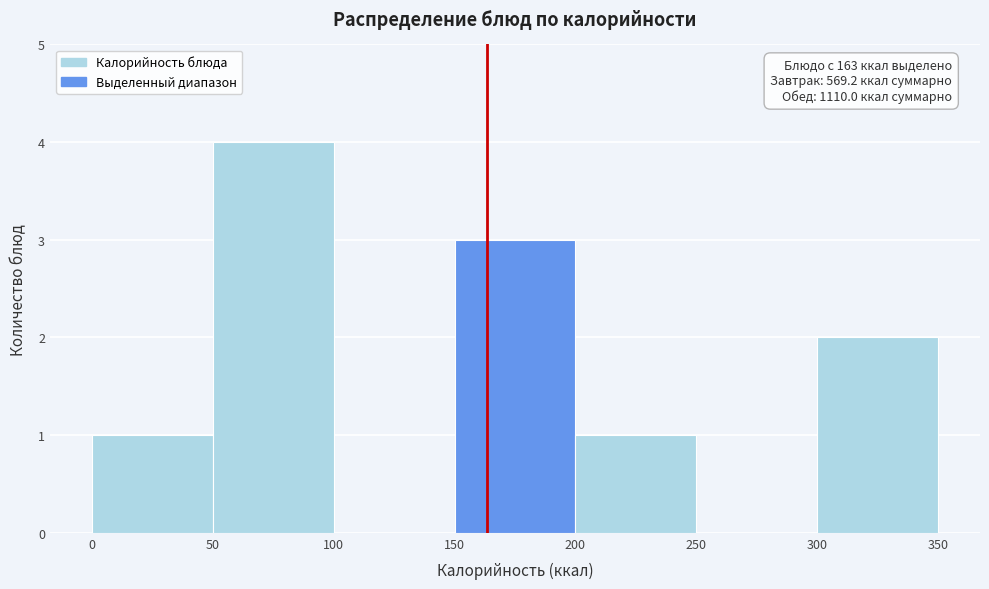

Over which range of the x-axis is the bar tallest?

50 to 100